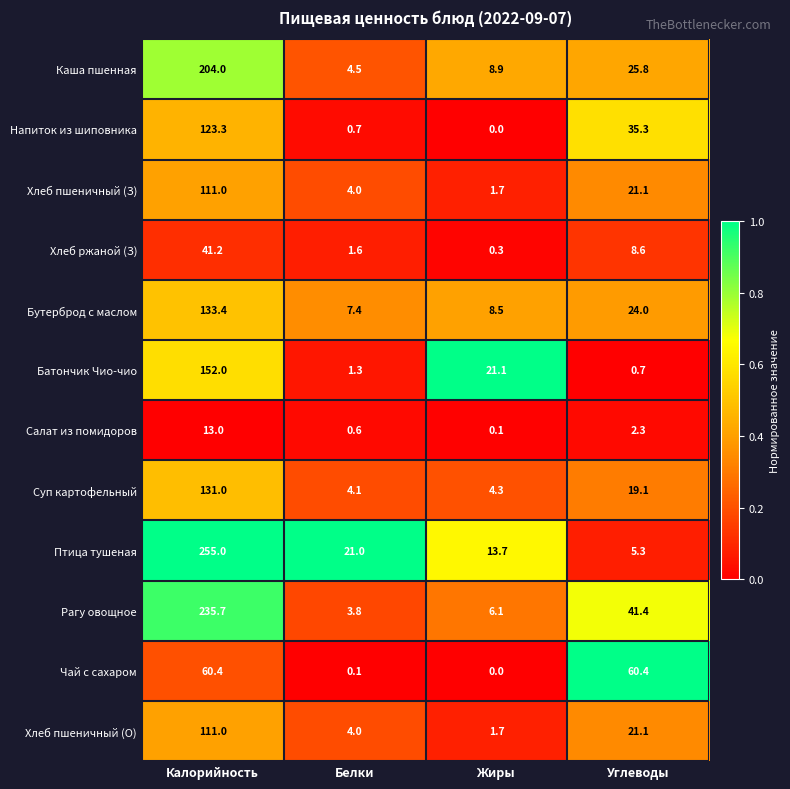

The Хлеб пшеничный (О) series shows 1.7 at Жиры. True or false?

True